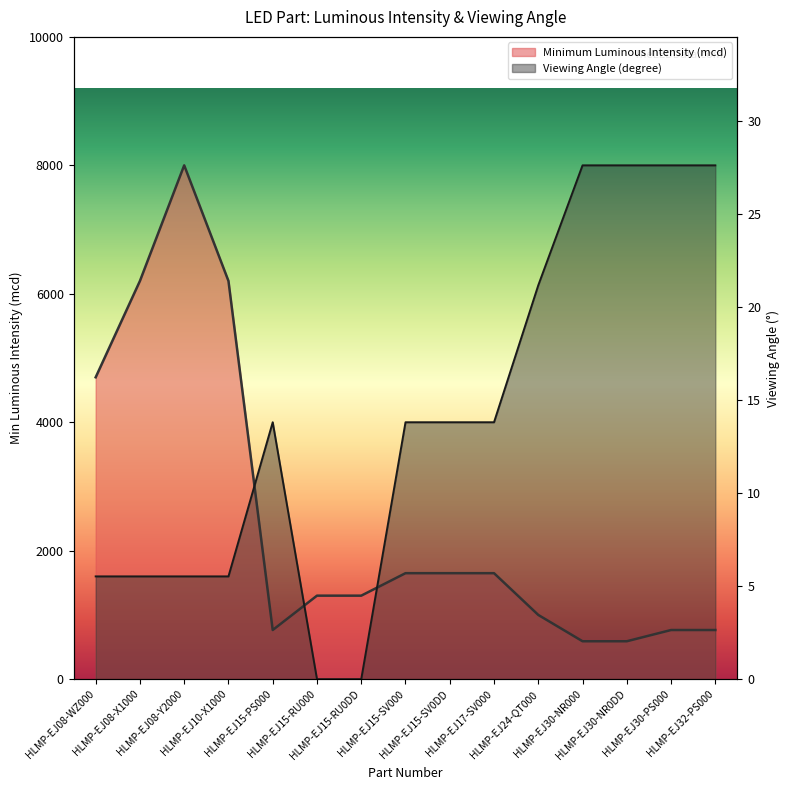

How many values in the Minimum Luminous Intensity (mcd) series are below 1300?

6